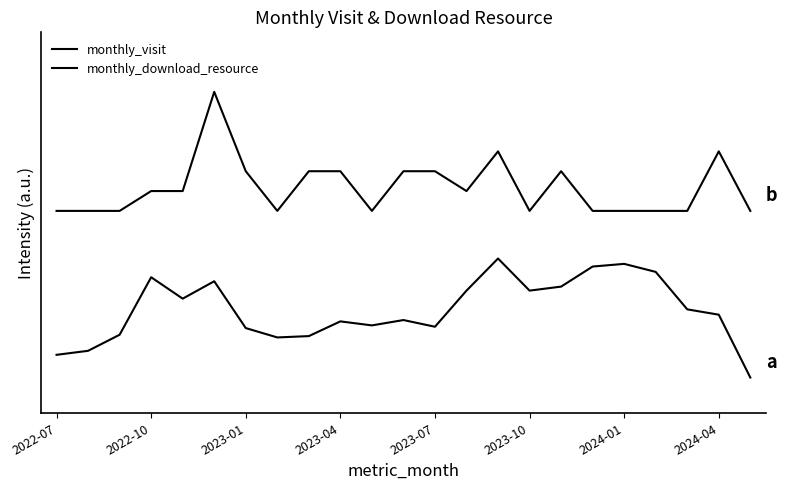

Is this an area chart (filled region under the line)?

No